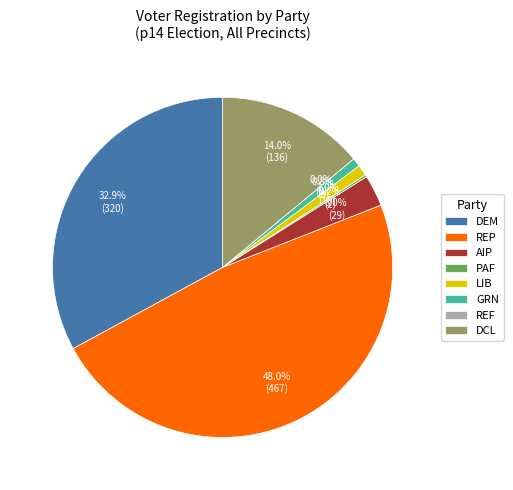

Approximately how many times larger is the value at dem compared to lib?

35.6